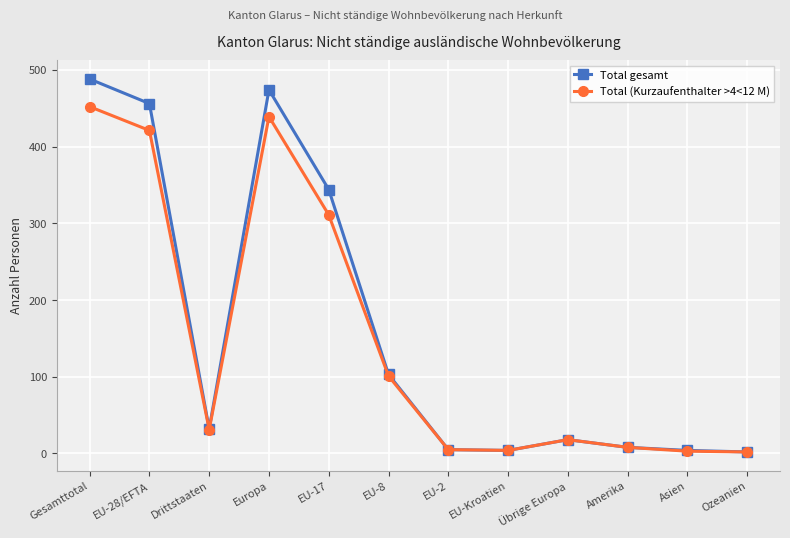

Is this an area chart (filled region under the line)?

No